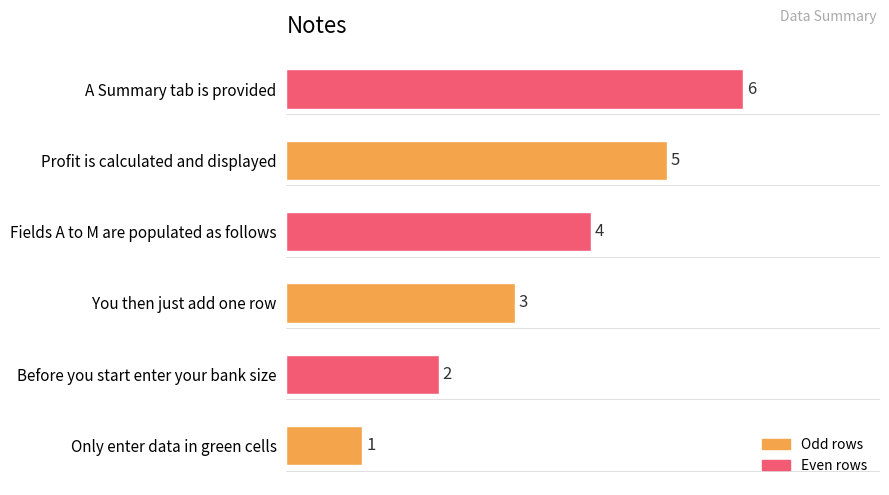

How many bars are there in total?

6